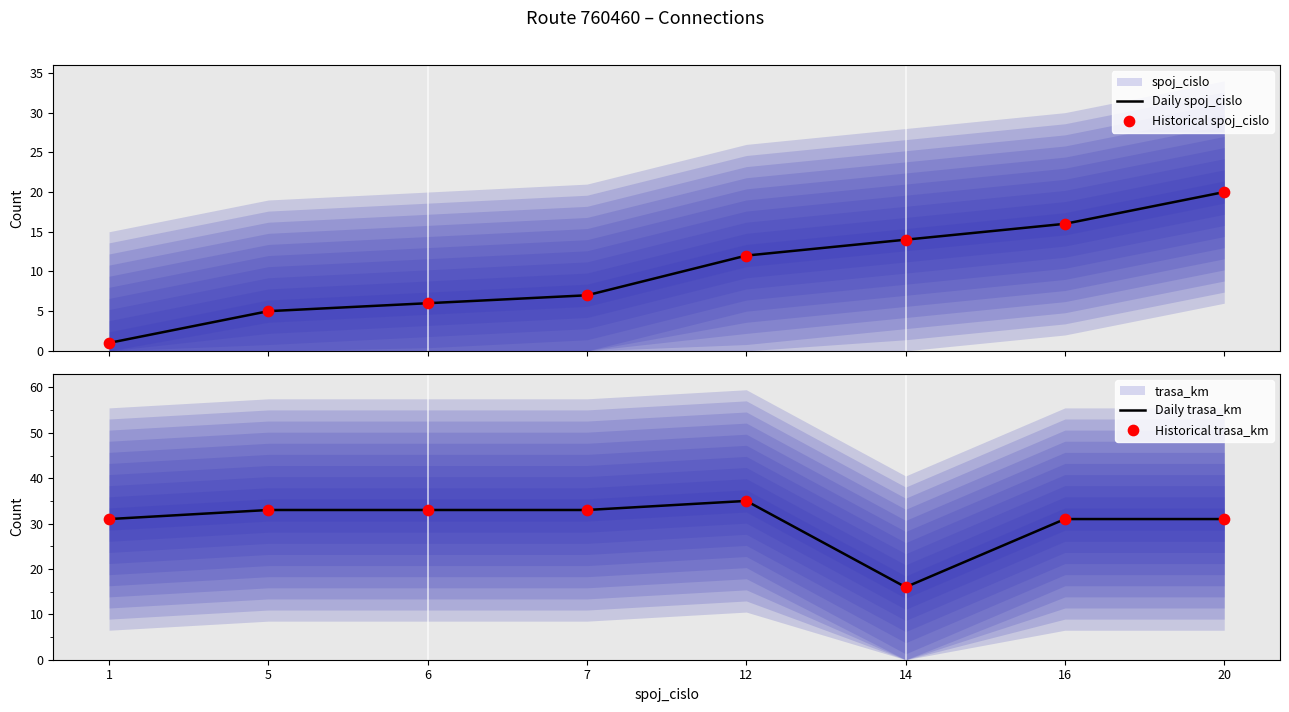

Which series has the largest Y range (max minus min)?

Daily spoj_cislo